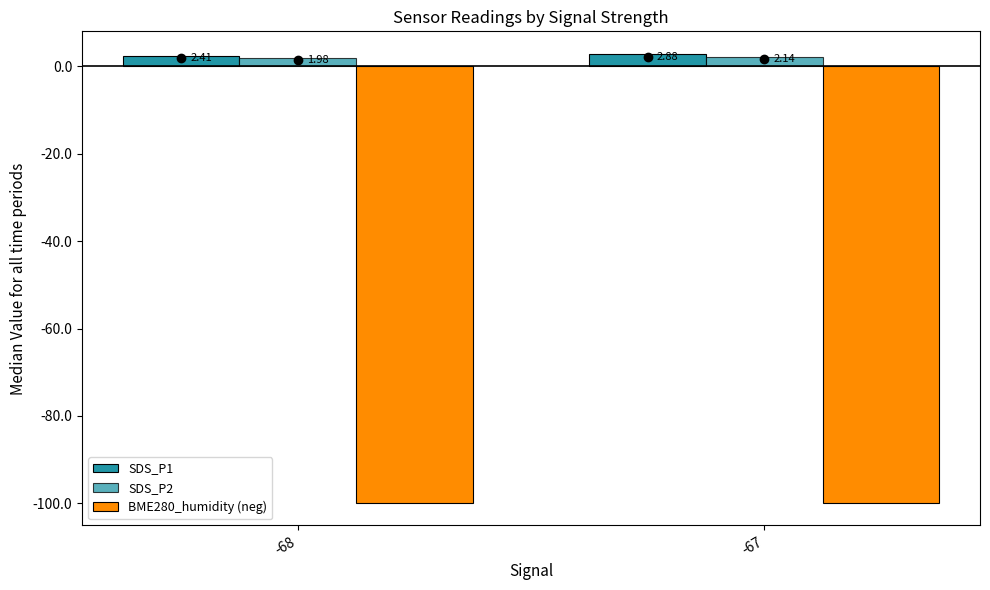

What is the minimum value shown in the chart?

-99.9